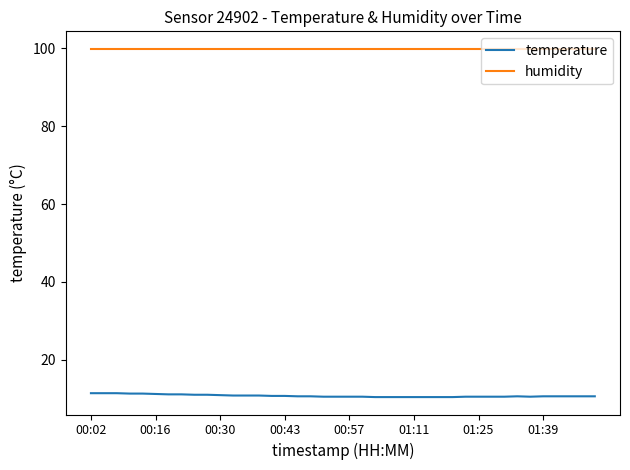

At how many categories does at least one series exceed 33?

40